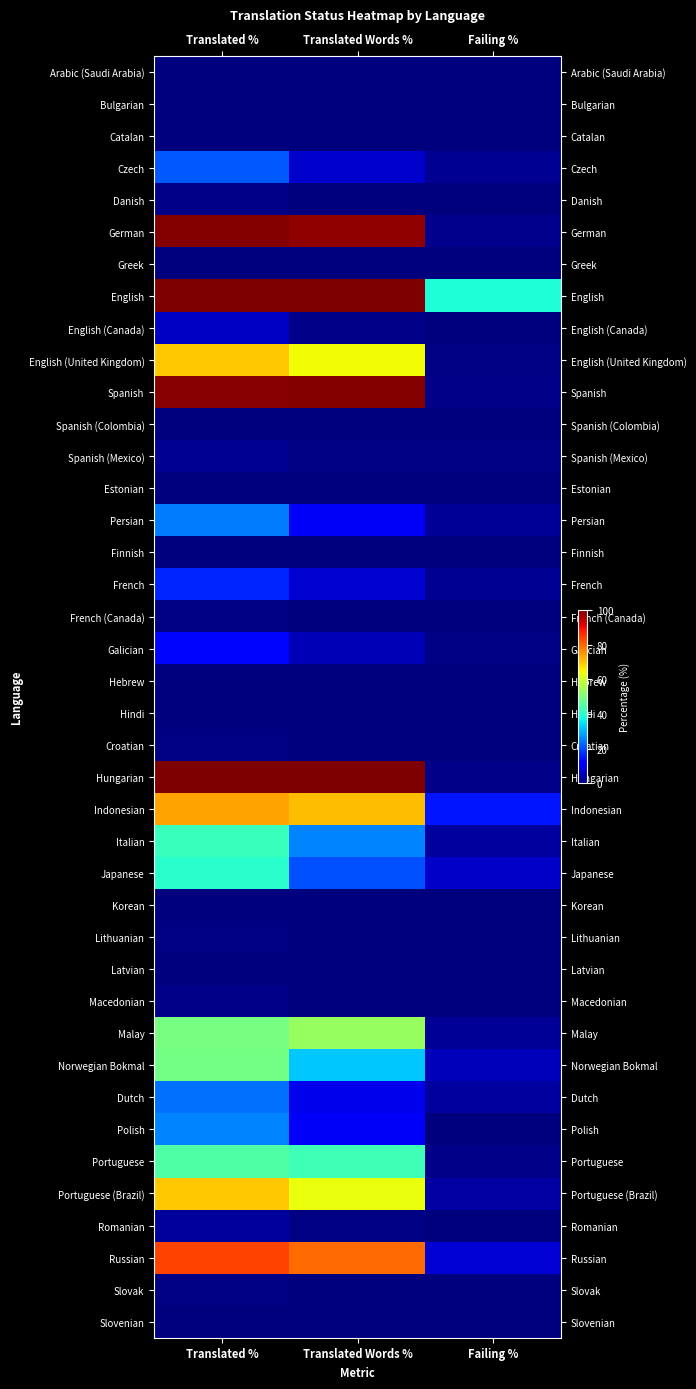

At which category is the sum across all series the highest?

Translated %